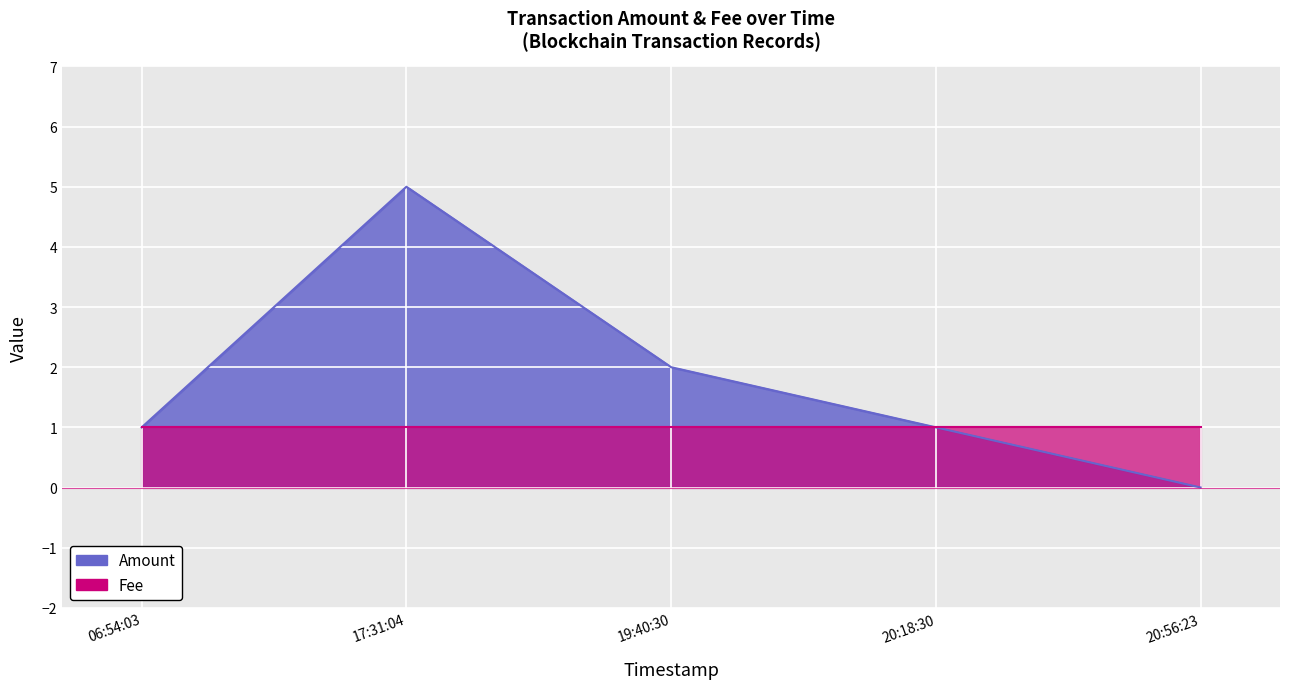

True or false: Amount has a value of 3 at 20:56:23.

False